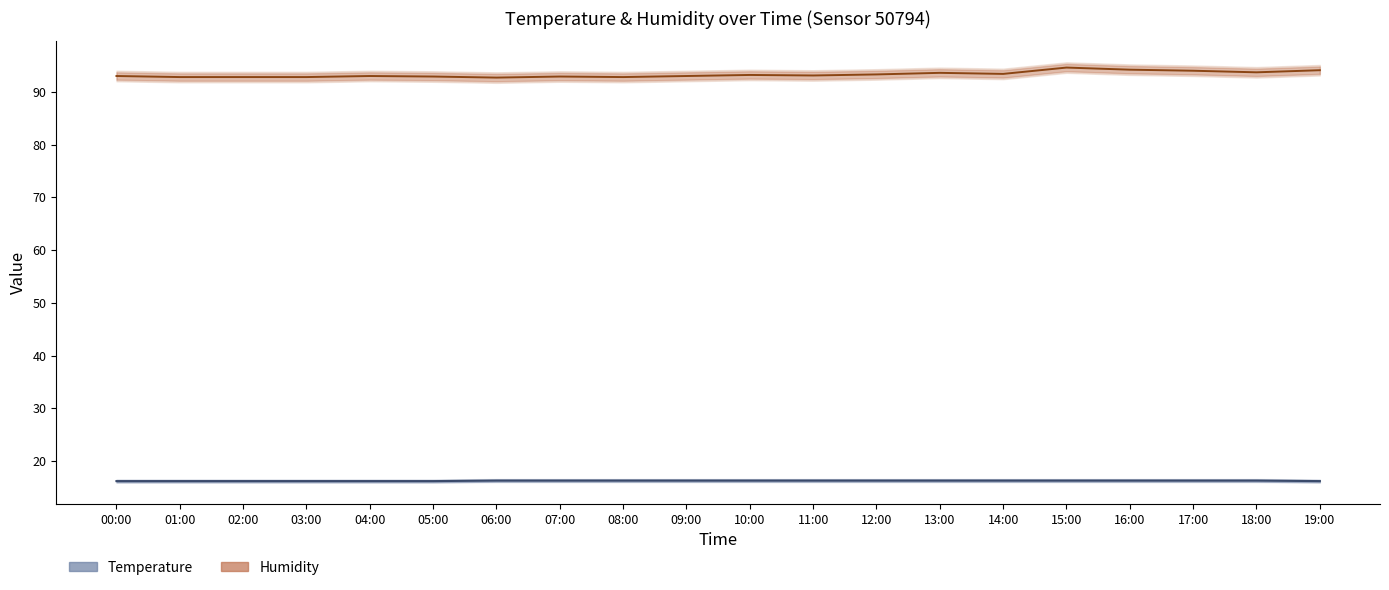

True or false: Humidity (center) and Temperature (center) cross at least once.

False